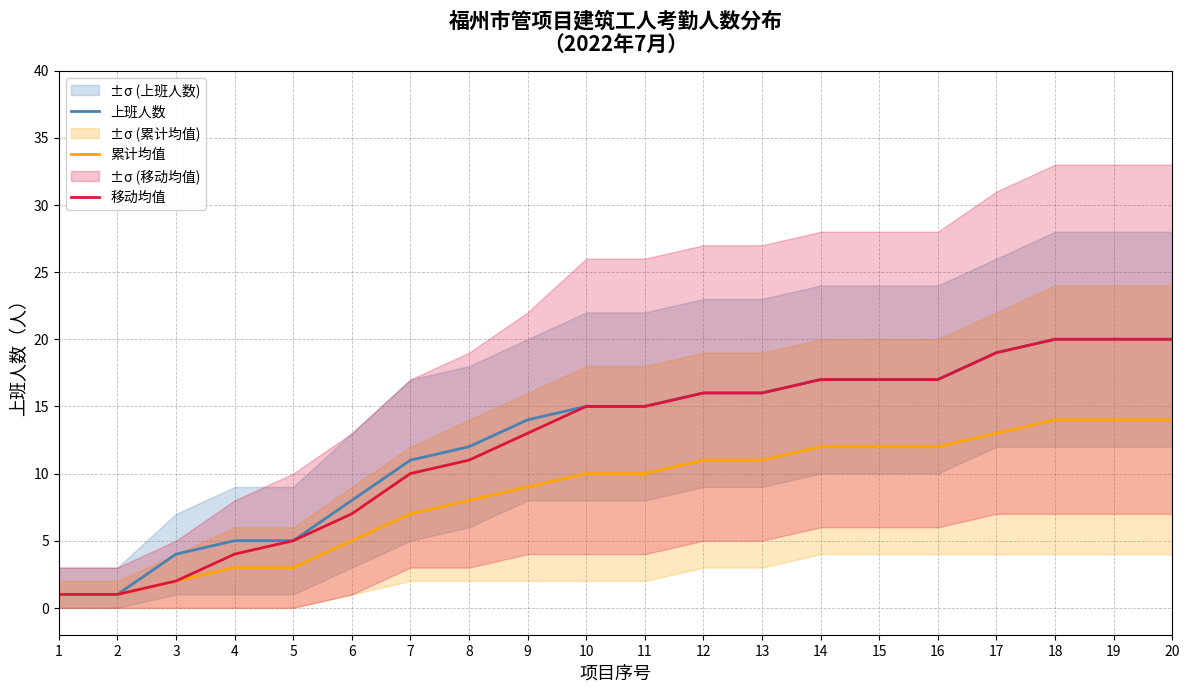

The 累计均值 series shows 3 at 4. True or false?

True